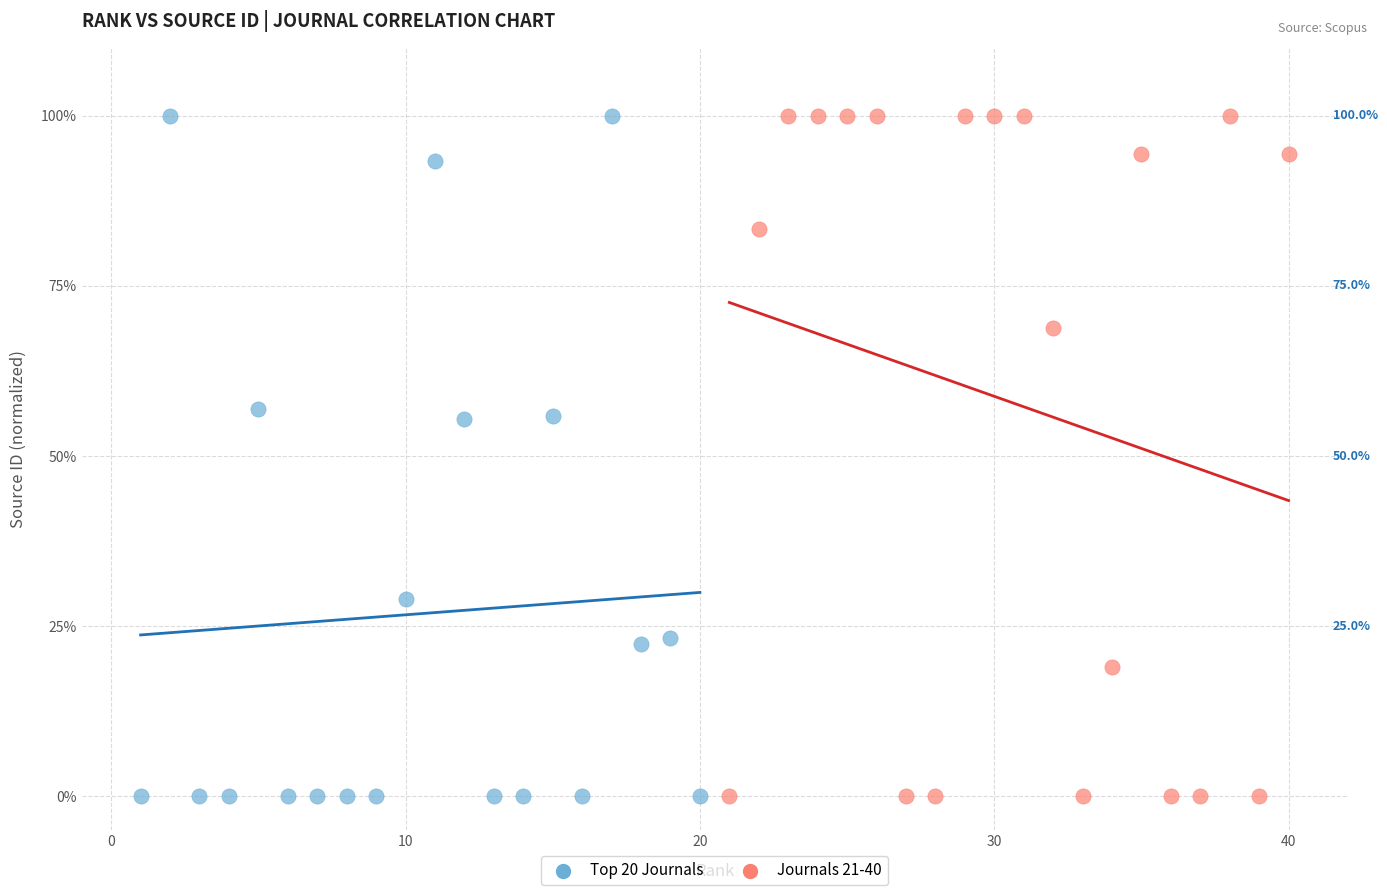

Which series has the widest spread of Y values?

Journals 21-40